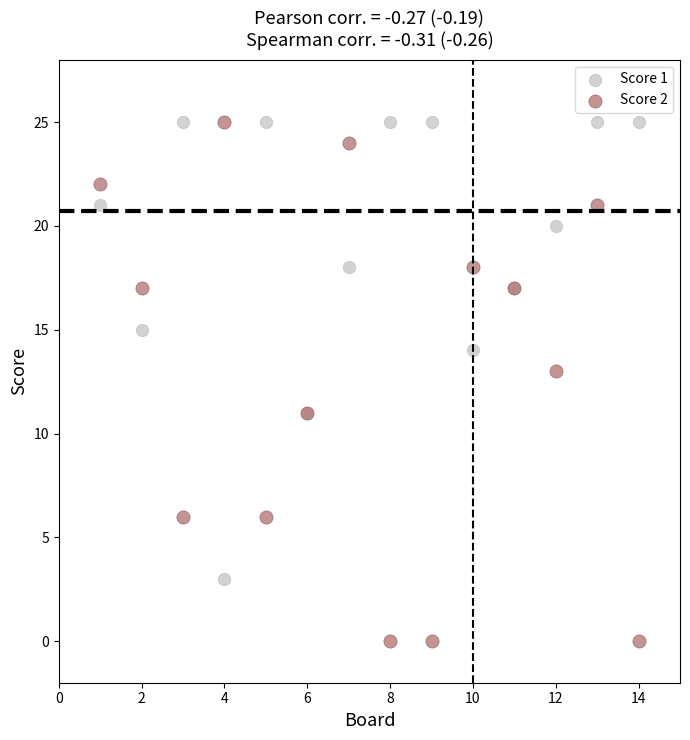

What is the X range (max minus min) for the scatter plot?

13